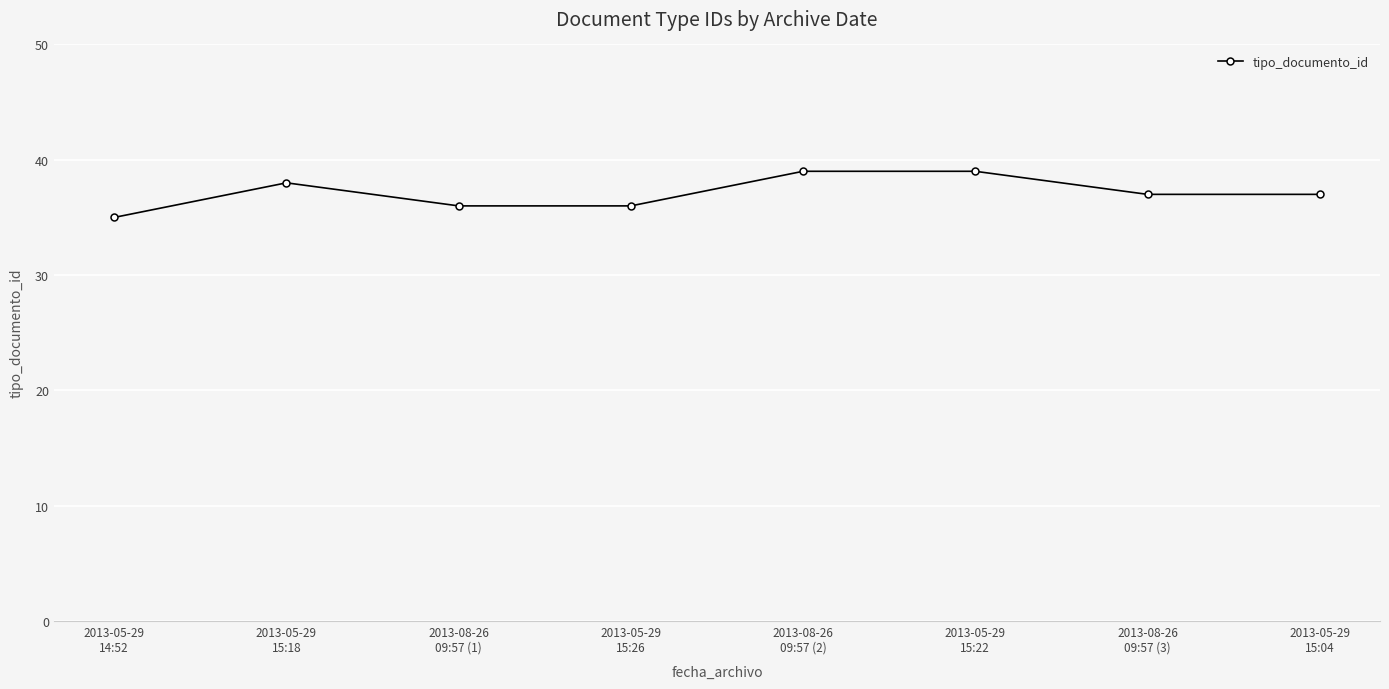

What is the difference between the maximum and minimum values?

4